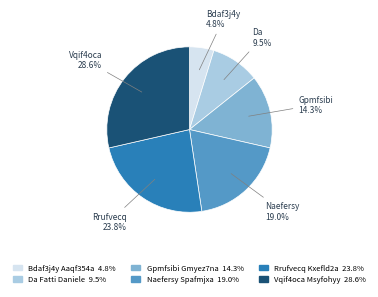

What percentage is the Gpmfsibi Gmyez7na slice, to the nearest percent?

14%